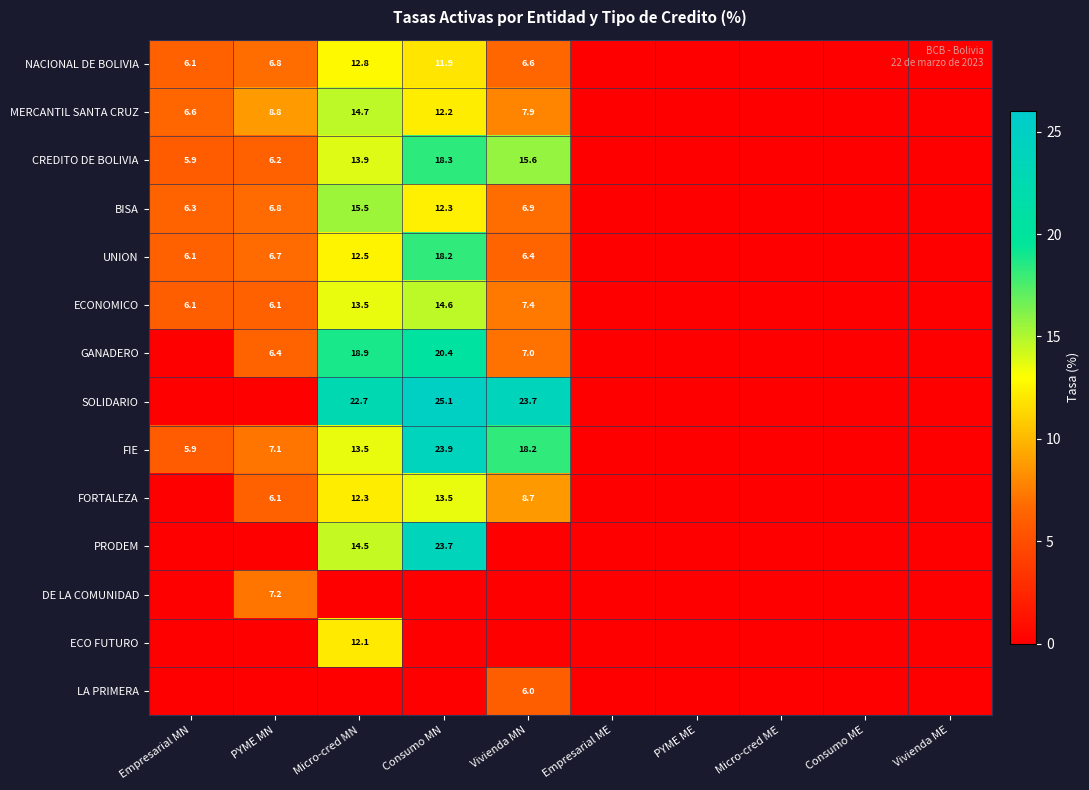

Is it true that FIE equals 13.5 at Micro-cred MN?

True